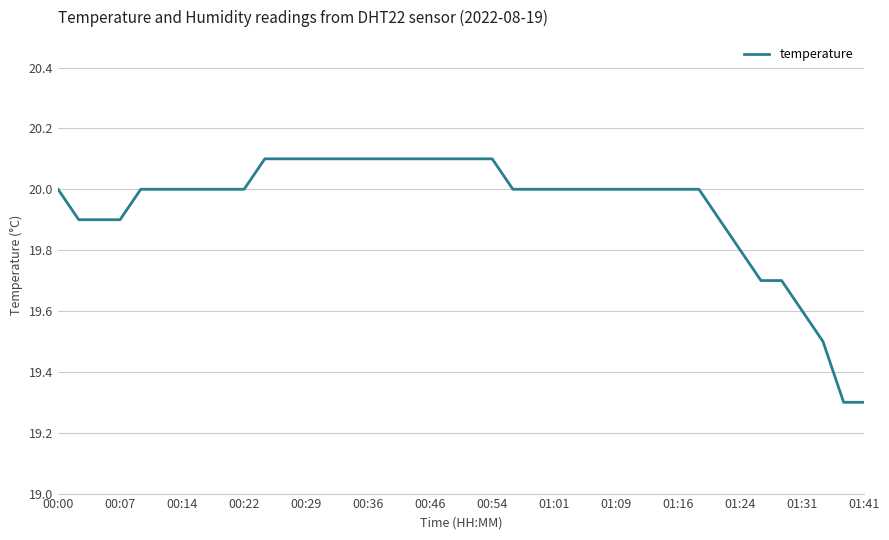

What is the difference between the maximum and minimum values?

0.8